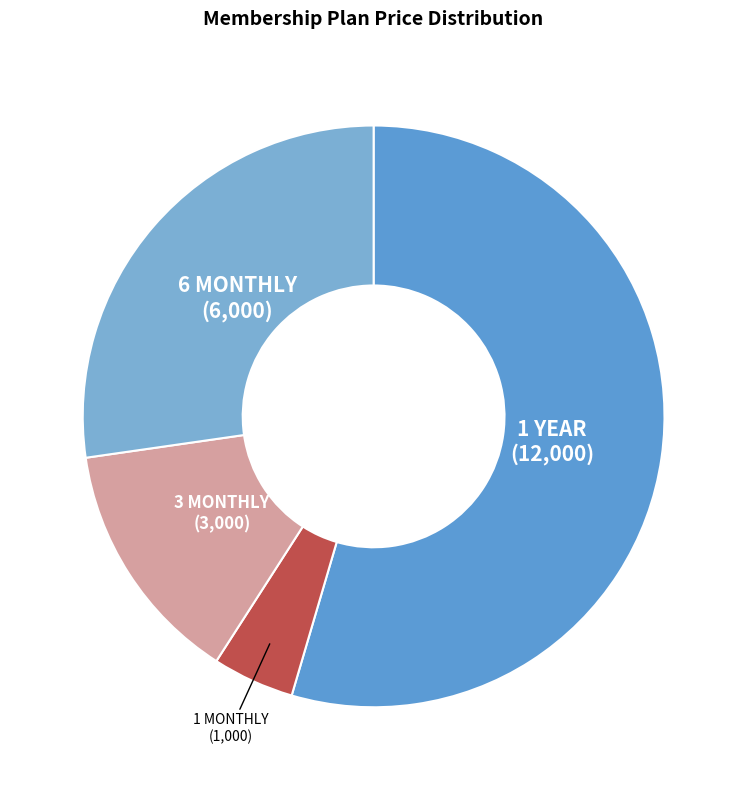

How many slices are in this pie chart?

4